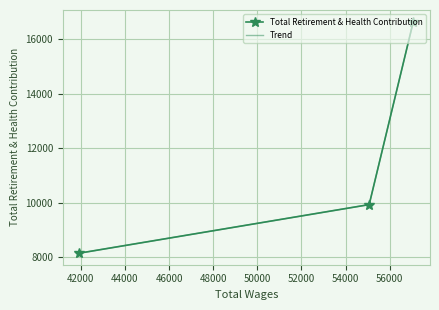

What is the value of the Total Retirement & Health Contribution point at the 3rd from the left?

16658